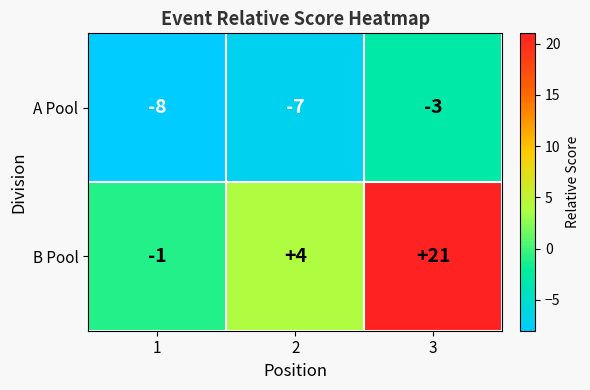

How many series are shown in this chart?

2